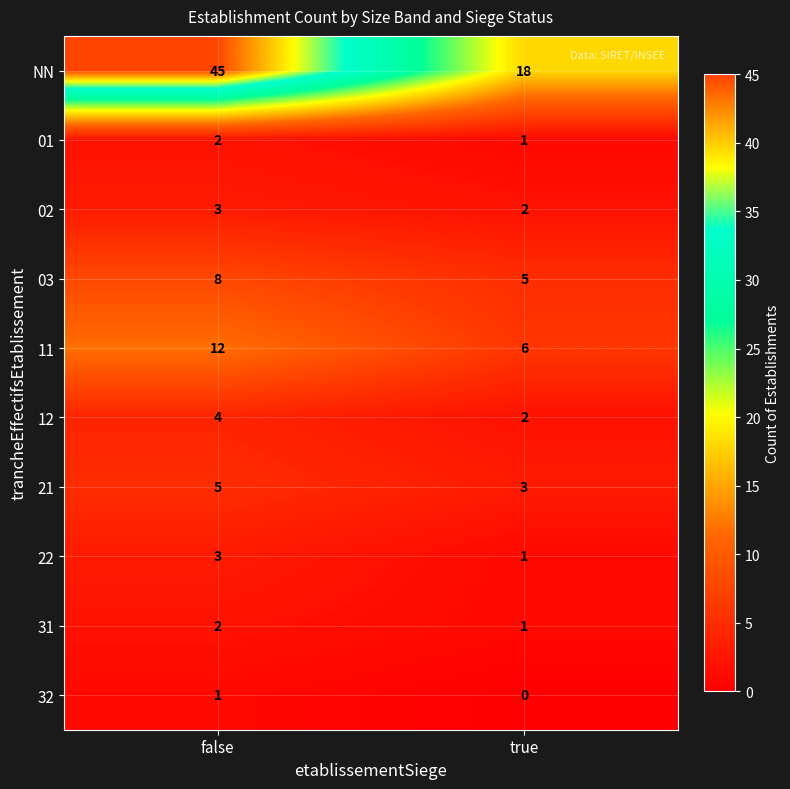

Rank the categories by 02 value from lowest to highest.

true, false